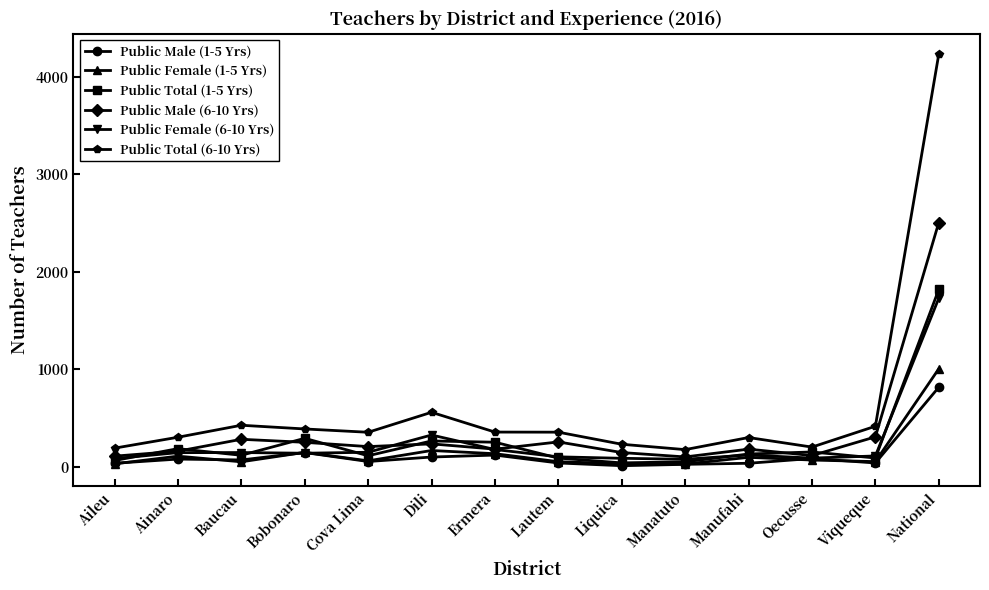

At how many categories does at least one series exceed 2126?

1